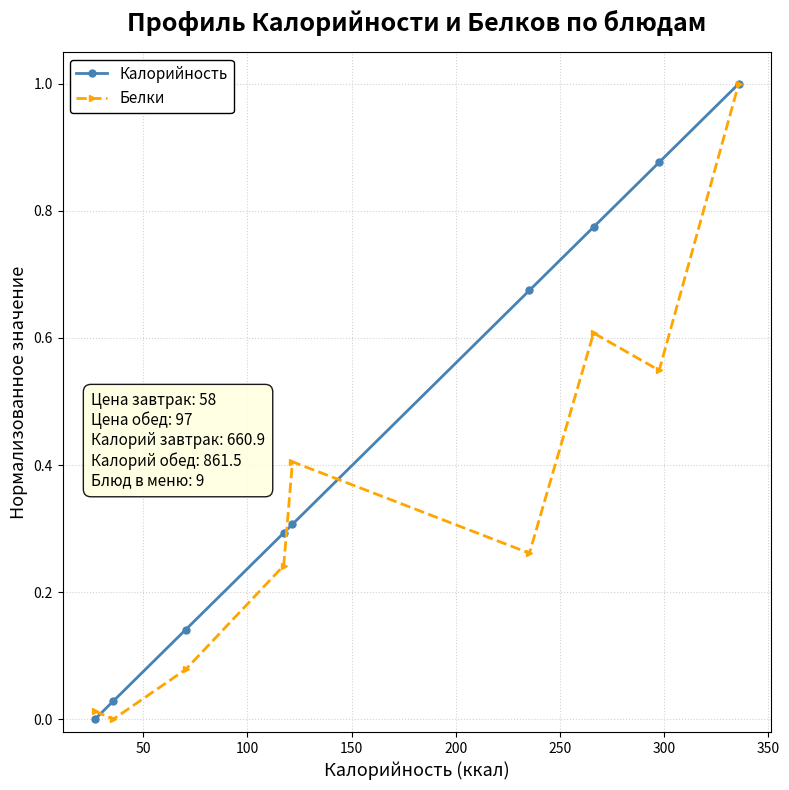

What is the highest value of the Калорийность series?

1.0